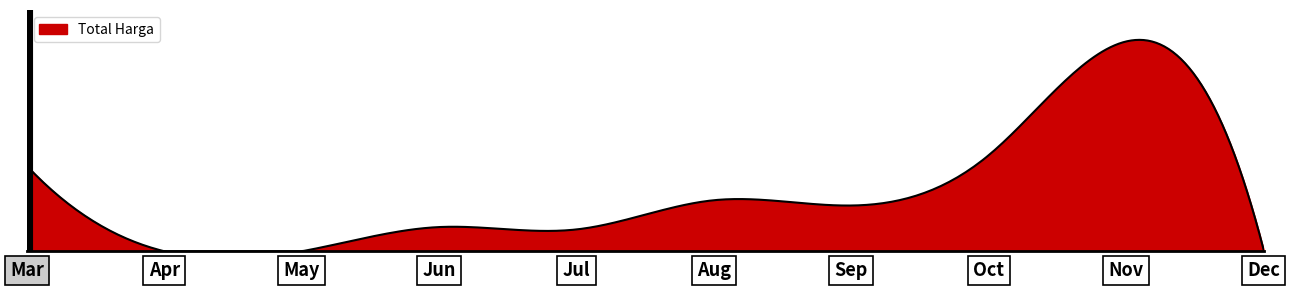

Does the chart have visible grid lines?

No